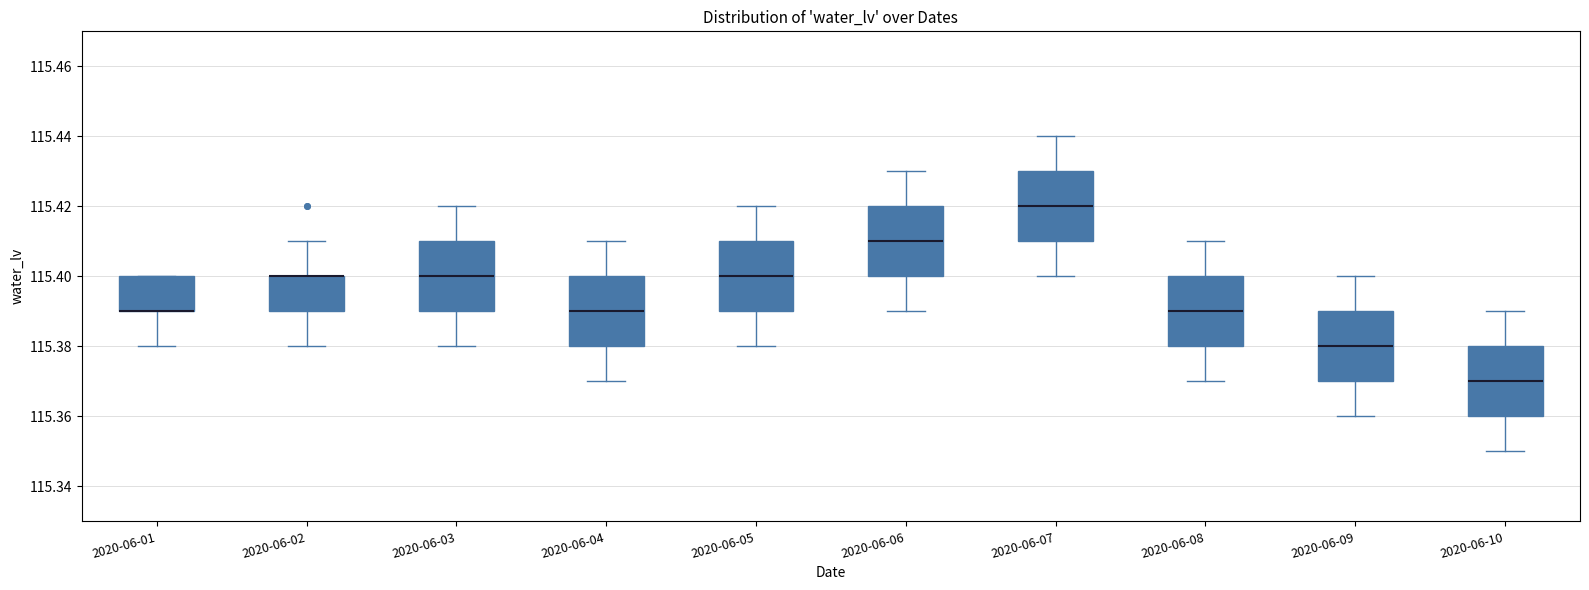

Reading left to right, transcribe this box plot: for each box, give where its median line is, the range the box spans, and where its two whiskers end, as read against the y-axis. The values are not printed on the chart, so give them approximately, as read against the axis.

2020-06-01: median 115.39 (drawn on the box's lower edge), box 115.39 to 115.40, whiskers 115.38 to 115.40
2020-06-02: median 115.40 (drawn on the box's upper edge), box 115.39 to 115.40, whiskers 115.38 to 115.41
2020-06-03: median 115.40, box 115.39 to 115.41, whiskers 115.38 to 115.42
2020-06-04: median 115.39, box 115.38 to 115.40, whiskers 115.37 to 115.41
2020-06-05: median 115.40, box 115.39 to 115.41, whiskers 115.38 to 115.42
2020-06-06: median 115.41, box 115.40 to 115.42, whiskers 115.39 to 115.43
2020-06-07: median 115.42, box 115.41 to 115.43, whiskers 115.40 to 115.44
2020-06-08: median 115.39, box 115.38 to 115.40, whiskers 115.37 to 115.41
2020-06-09: median 115.38, box 115.37 to 115.39, whiskers 115.36 to 115.40
2020-06-10: median 115.37, box 115.36 to 115.38, whiskers 115.35 to 115.39